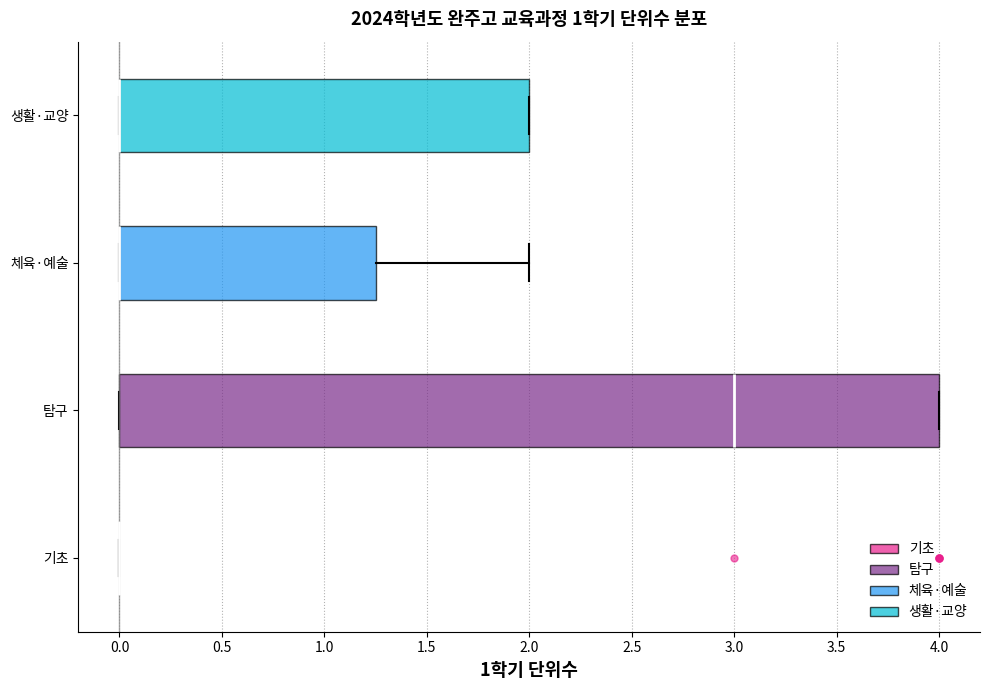

Reading bottom to top, read every box against the x-axis: the position of its median line, the range the box covers, and the ends of its whiskers. The values are not printed on the chart, so give them approximately, as read against the axis.

기초: box collapsed to a line at 0.00, whiskers 0.00 to 0.00
탐구: median 3.00, box 0.00 to 4.00, whiskers 0.00 to 4.00
체육·예술: median 0.00 (drawn on the box's left edge), box 0.00 to 1.25, whiskers 0.00 to 2.00
생활·교양: median 0.00 (drawn on the box's left edge), box 0.00 to 2.00, whiskers 0.00 to 2.00